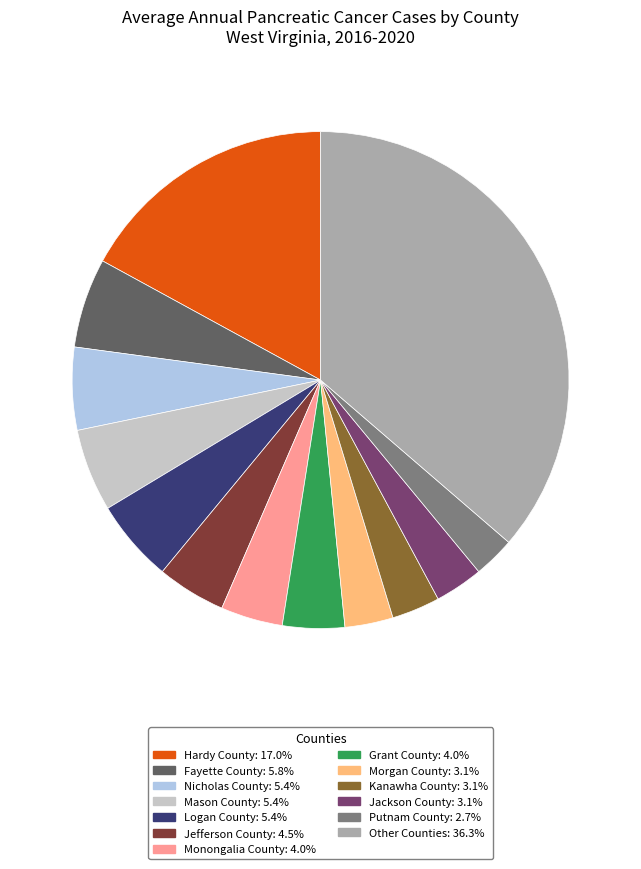

Does any single category account for the majority?

No